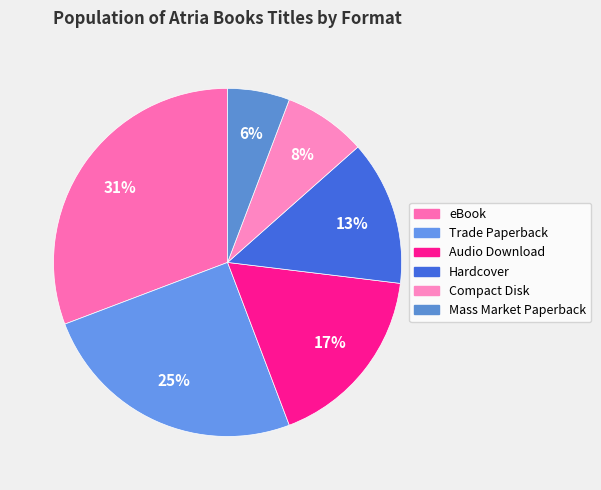

To the nearest percent, what percentage of the pie is Trade Paperback?

25%